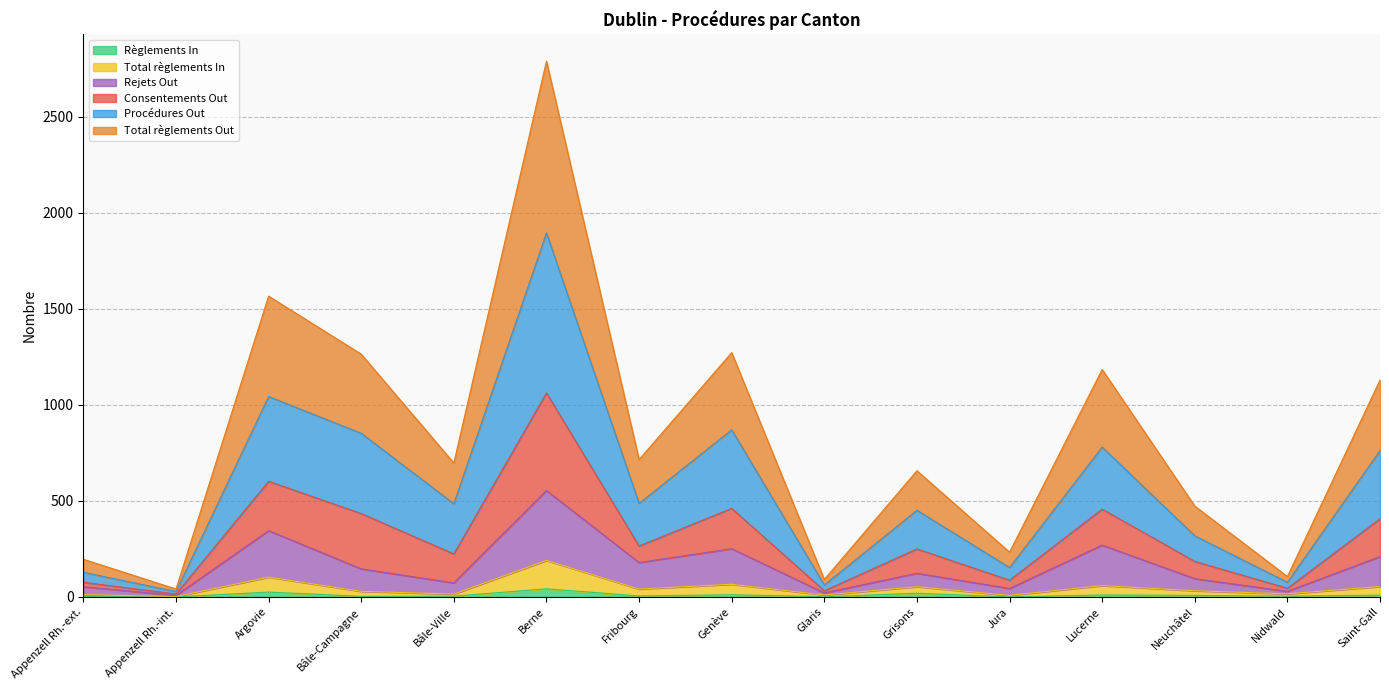

Between Saint-Gall and Glaris, which is larger?

Saint-Gall